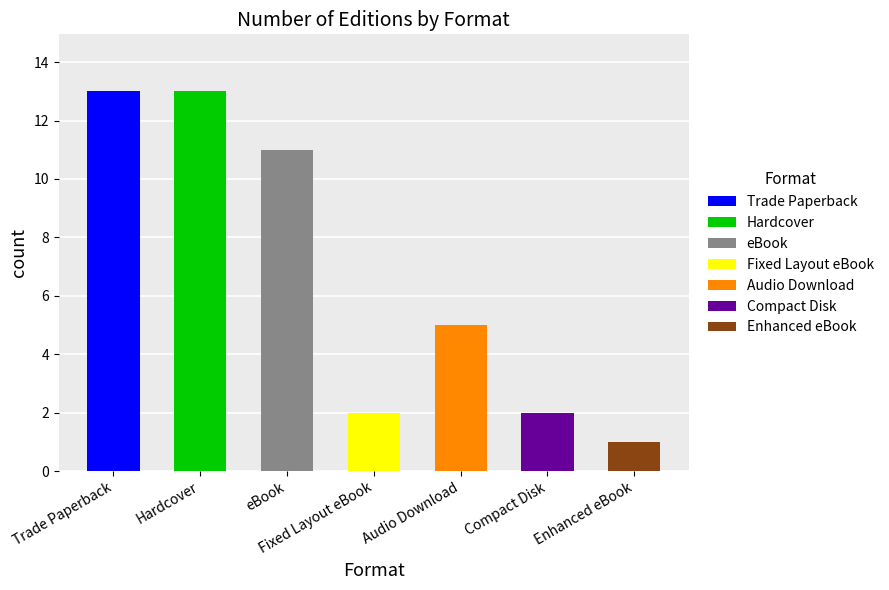

True or false: the data shows 11 at eBook.

True